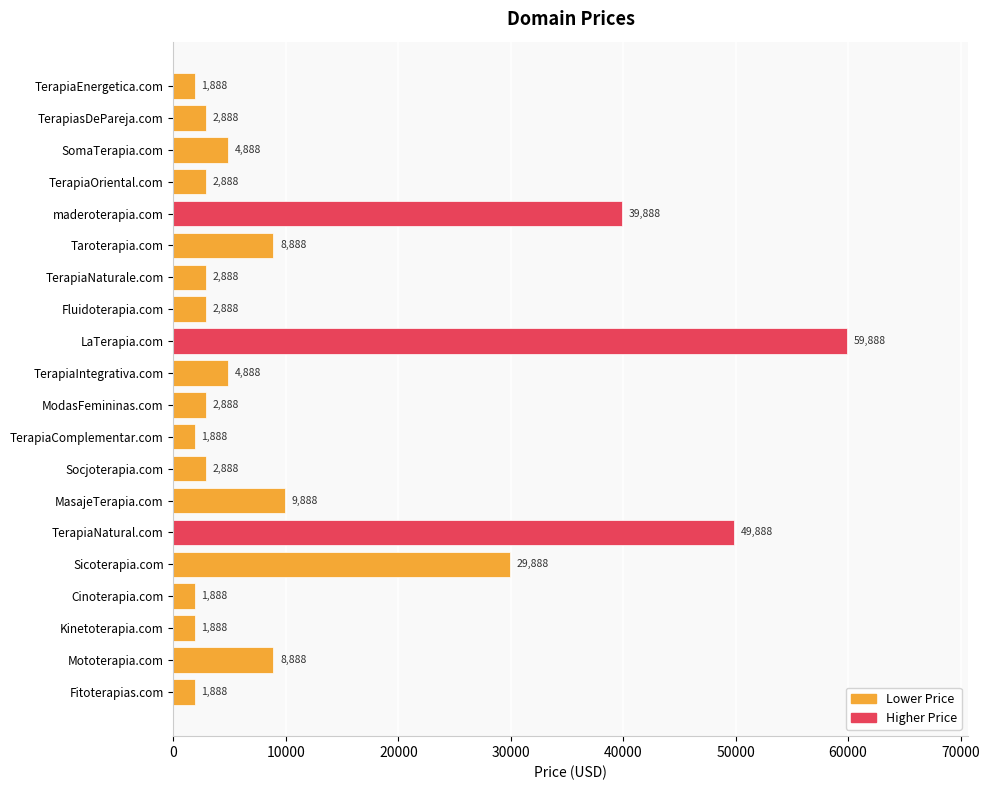

What is the value of the 2nd bar from the top?

2888